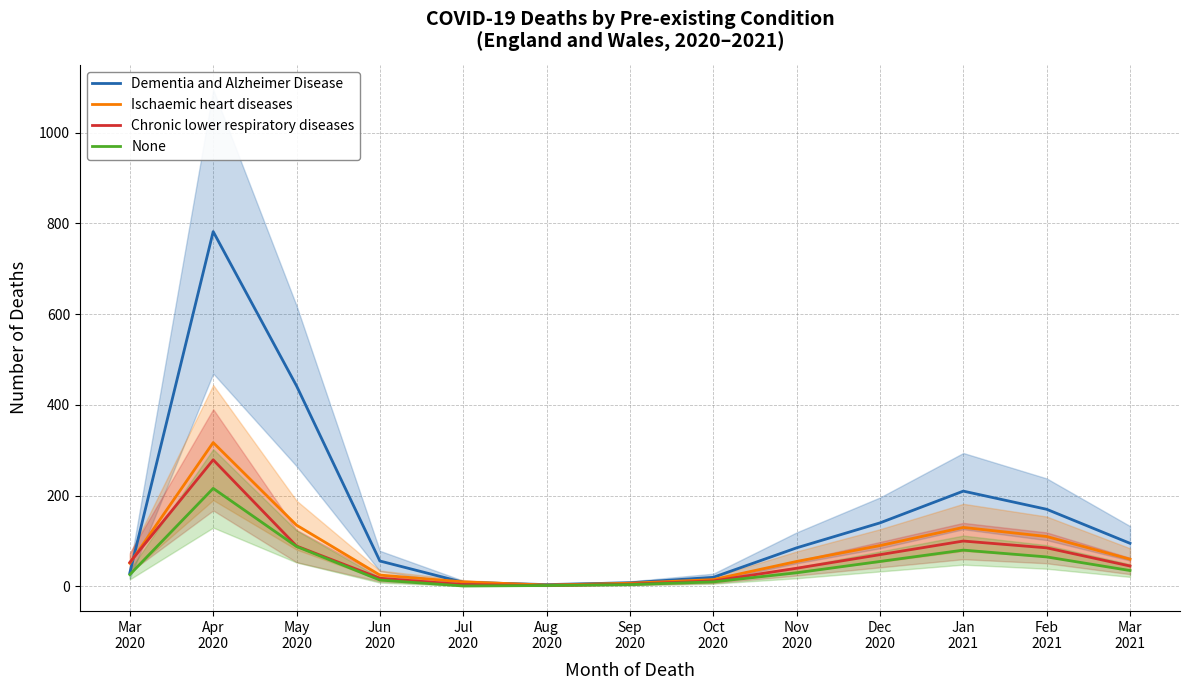

Does the chart display data point markers on the line(s)?

No